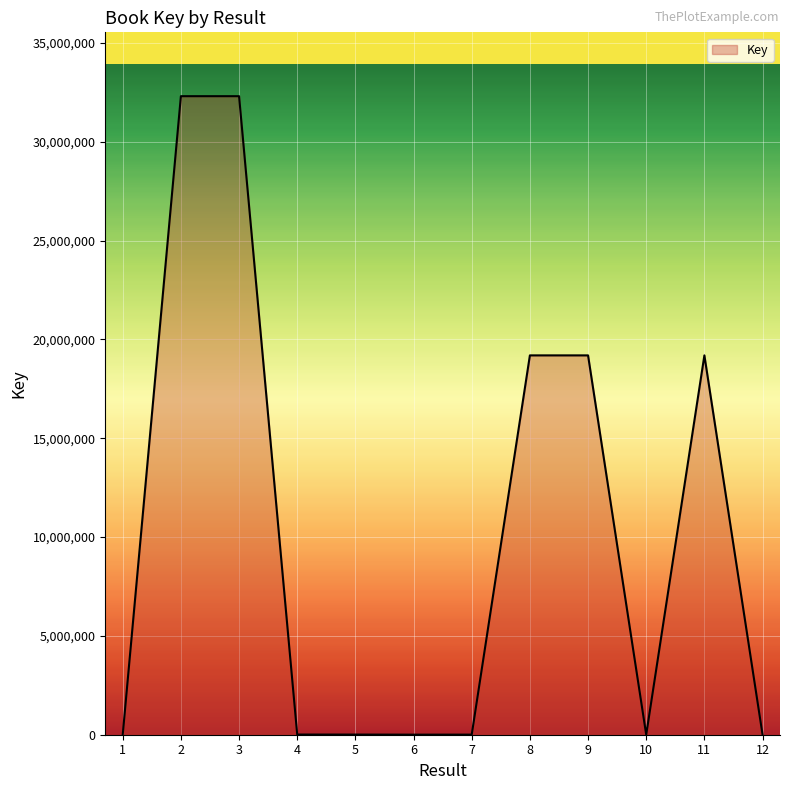

What is the difference between the maximum and minimum values?

32301775